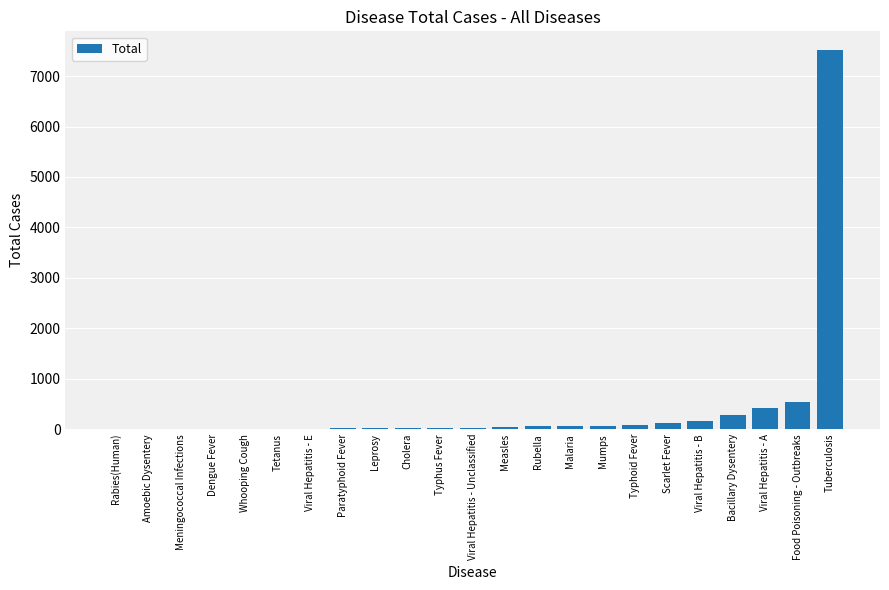

What is the sum of the values at Scarlet Fever and Leprosy?

140